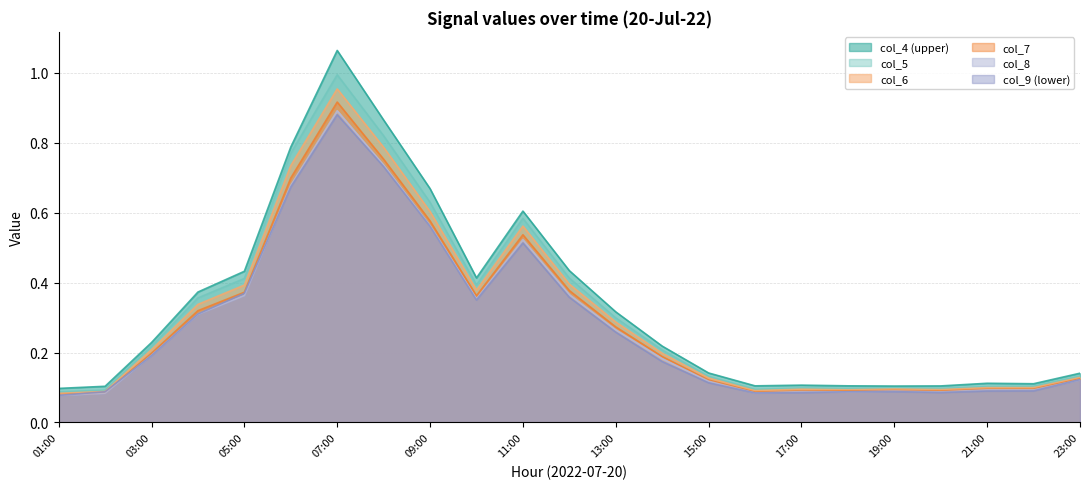

The col_8 series shows 0.4 at 13:00. True or false?

False